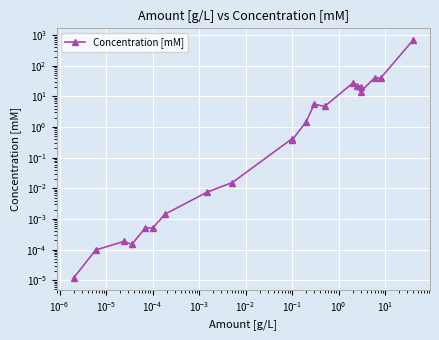

How many distinct data groups are displayed?

1